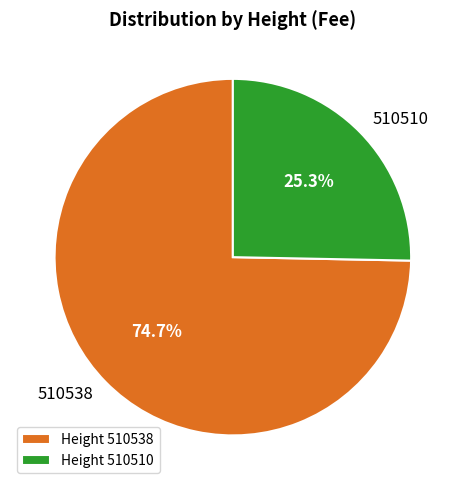

To the nearest percent, what is the average slice percentage?

50%